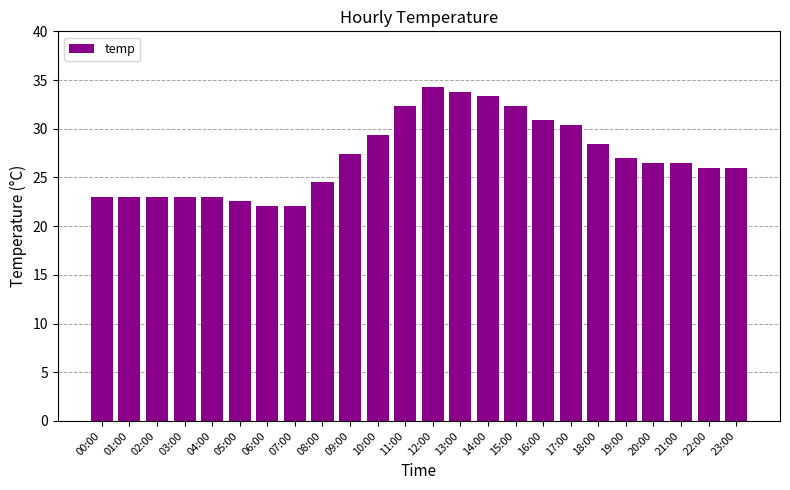

Are the bars horizontal?

No